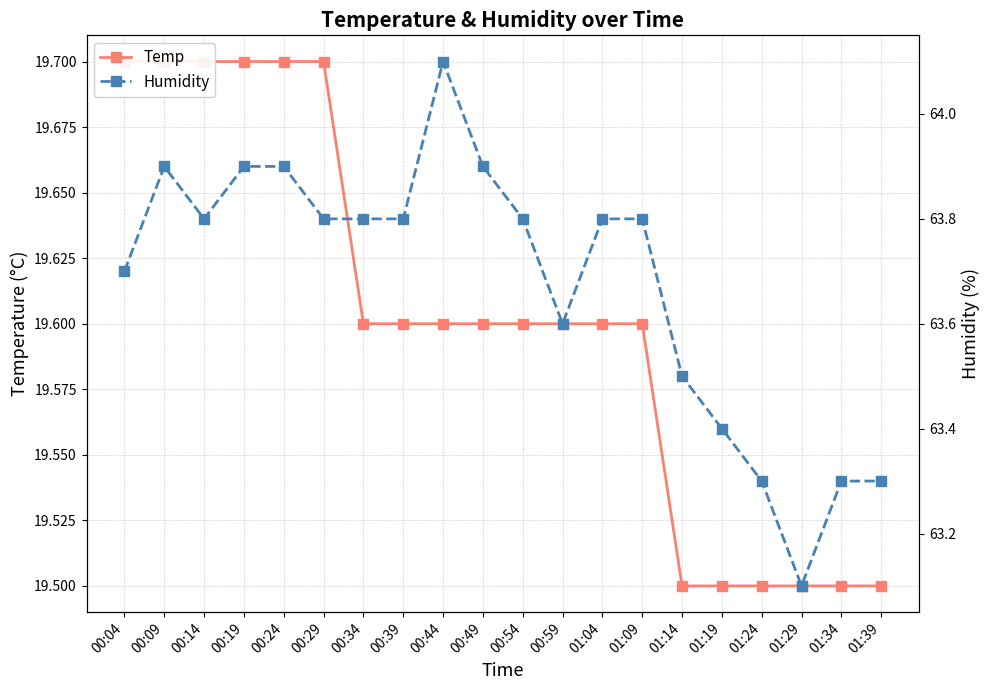

What is the difference between the highest and lowest values at 01:39?

43.8